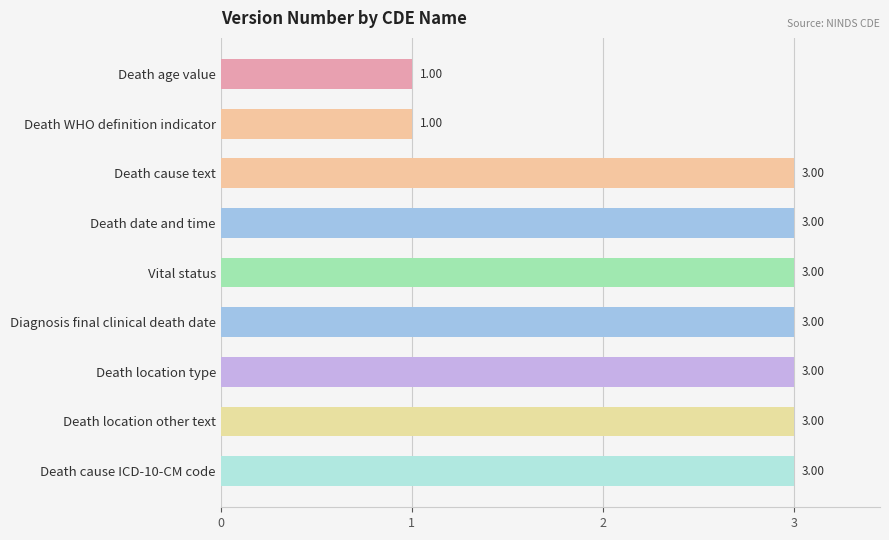

What is the ratio of the value at Death age value to the value at Death cause text?

0.3